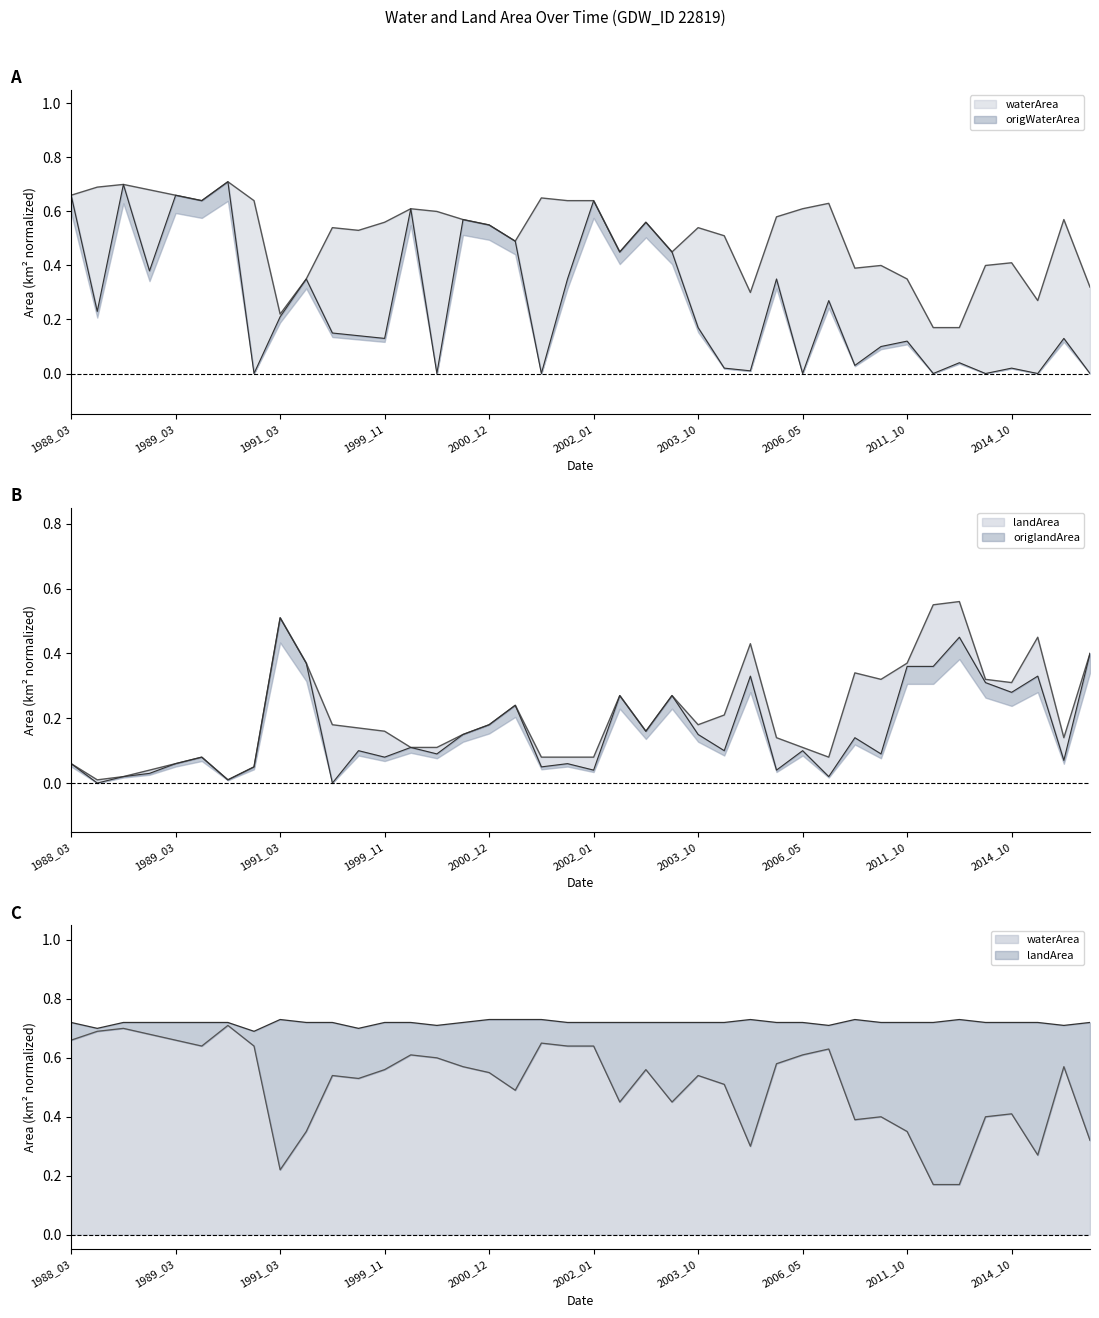

At which label does waterArea reach its minimum?

2012_10